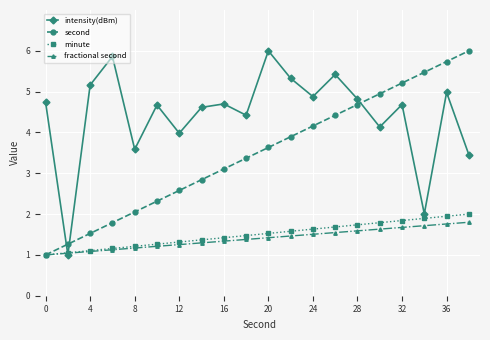

What is the value of the intensity(dBm) point at the 3rd from the left?

5.2